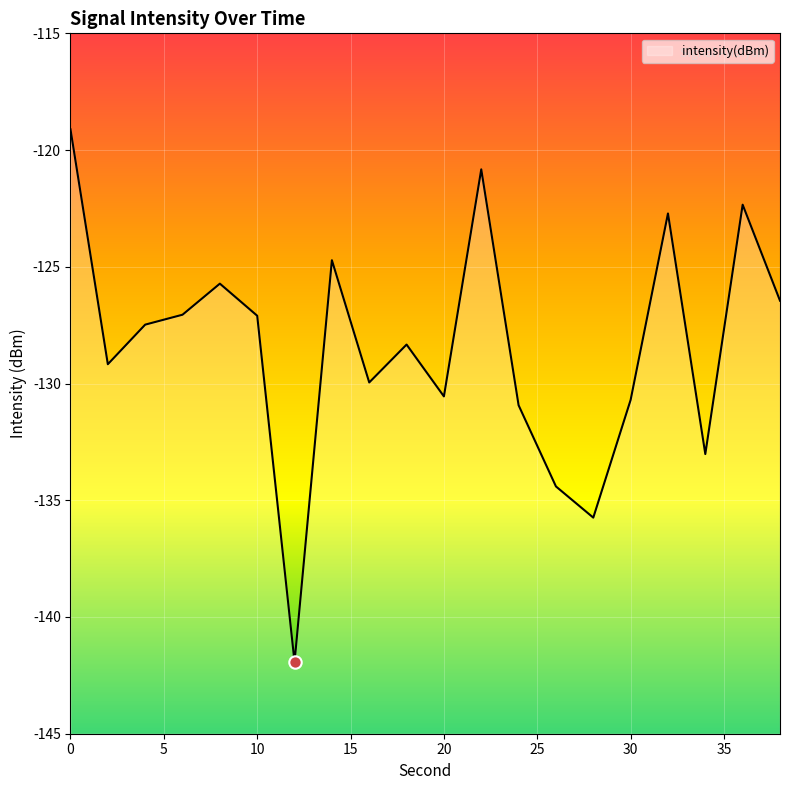

What is the change in value from 28 to 34?

+2.7